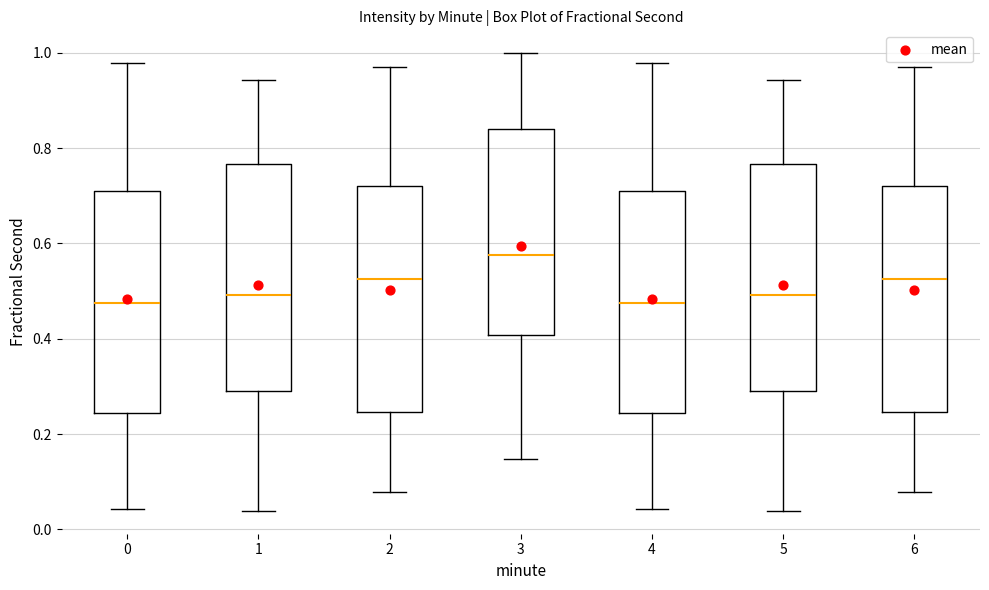

Reading left to right, transcribe this box plot: for each box, give where its median line is, the range the box spans, and where its two whiskers end, as read against the y-axis. The values are not printed on the chart, so give them approximately, as read against the axis.

0: median 0.48, box 0.24 to 0.72, whiskers 0.04 to 0.98
1: median 0.50, box 0.30 to 0.76, whiskers 0.04 to 0.94
2: median 0.52, box 0.24 to 0.72, whiskers 0.08 to 0.98
3: median 0.58, box 0.40 to 0.84, whiskers 0.14 to 1.00
4: median 0.48, box 0.24 to 0.72, whiskers 0.04 to 0.98
5: median 0.50, box 0.30 to 0.76, whiskers 0.04 to 0.94
6: median 0.52, box 0.24 to 0.72, whiskers 0.08 to 0.98